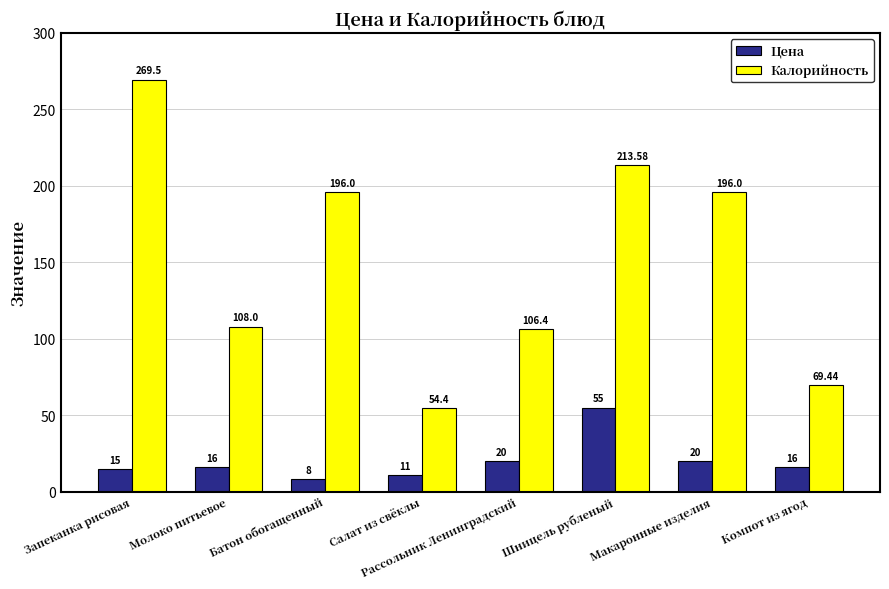

Which series has the largest range (max minus min)?

Калорийность